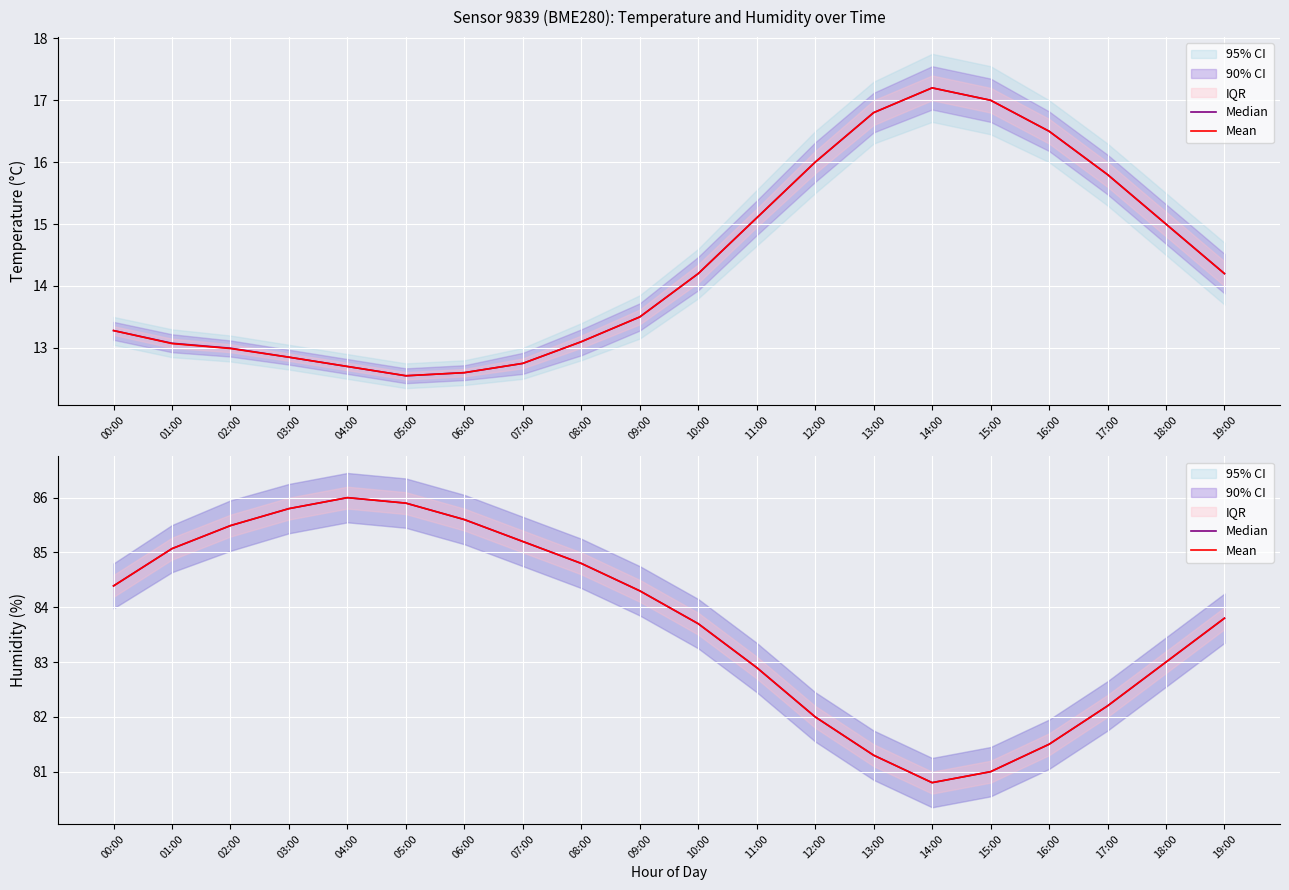

Where is the first local minimum for Median?

14:00